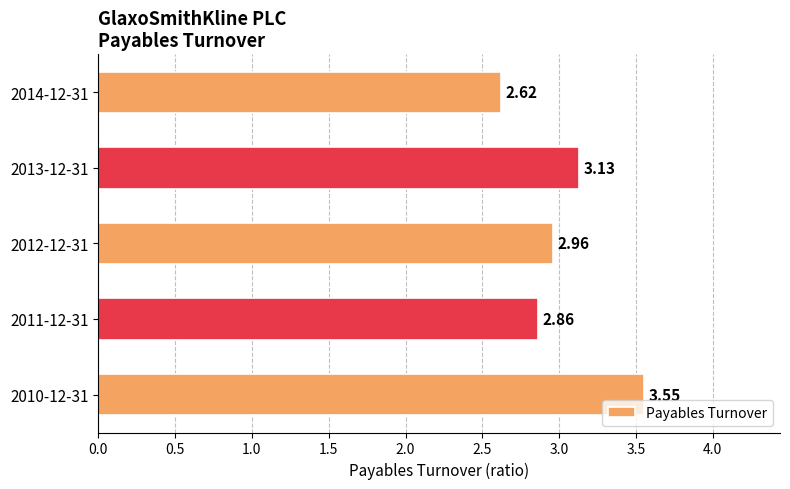

What is the change in value from 2014-12-31 to 2010-12-31?

+0.9